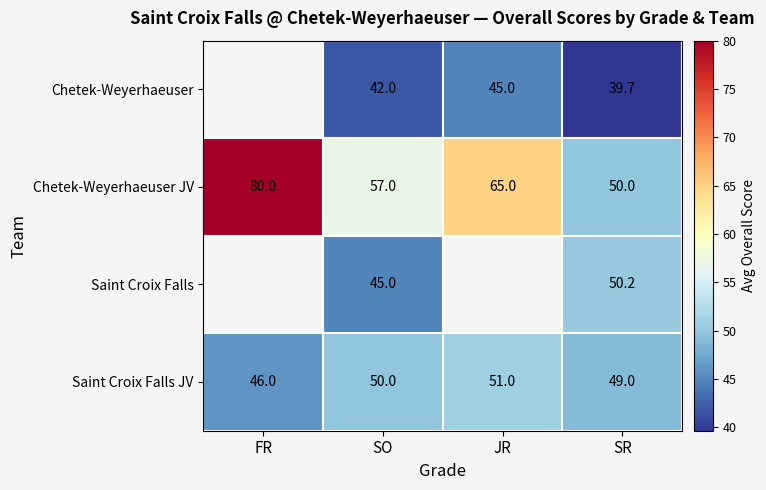

True or false: Chetek-Weyerhaeuser has a value of 39.7 at SR.

True